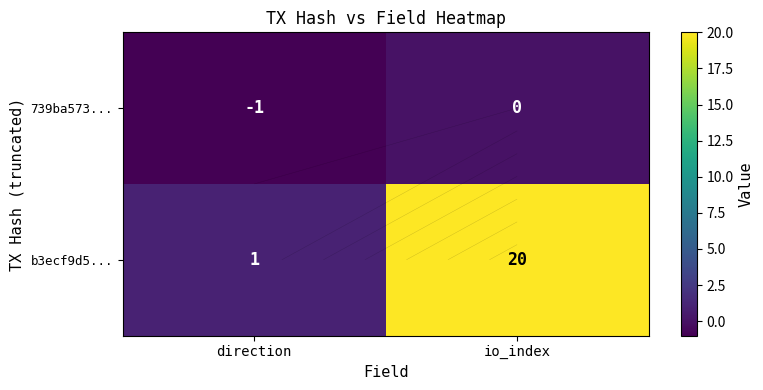

Between direction and io_index, which is larger?

io_index